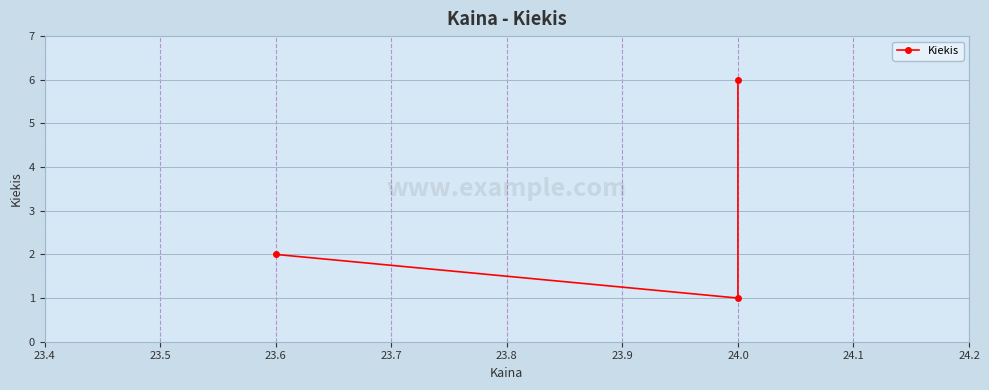

Reading left to right, transcribe all the data shown in this chart.

2	1	6